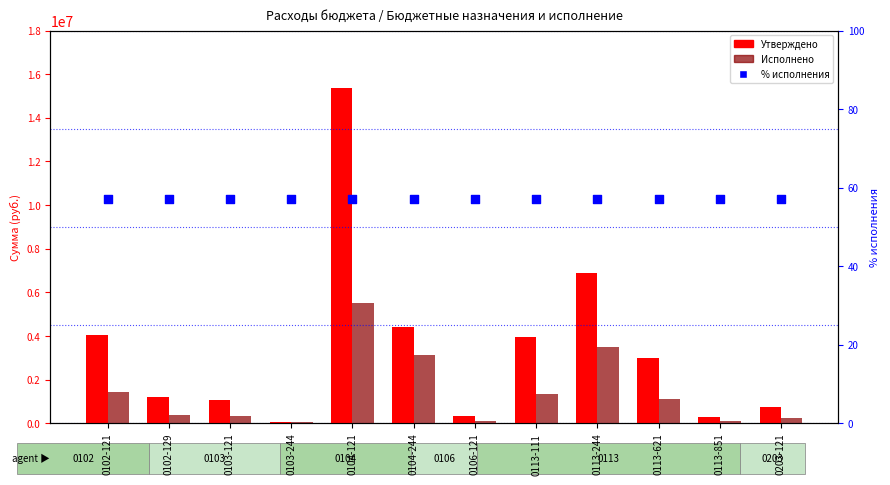

At which category is the sum across all series the highest?

0104-121